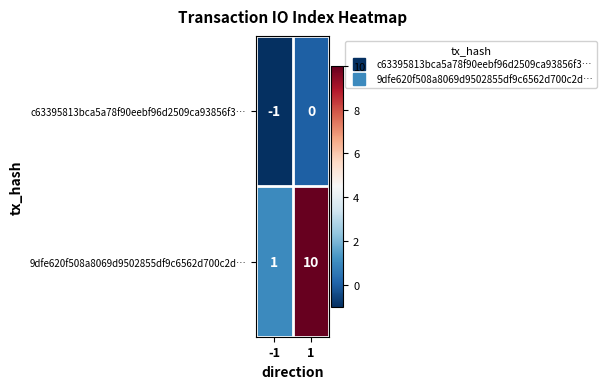

Rank the series at -1 from highest to lowest value.

9dfe620f508a8069d9502855df9c6562d700c2d…, c63395813bca5a78f90eebf96d2509ca93856f3…